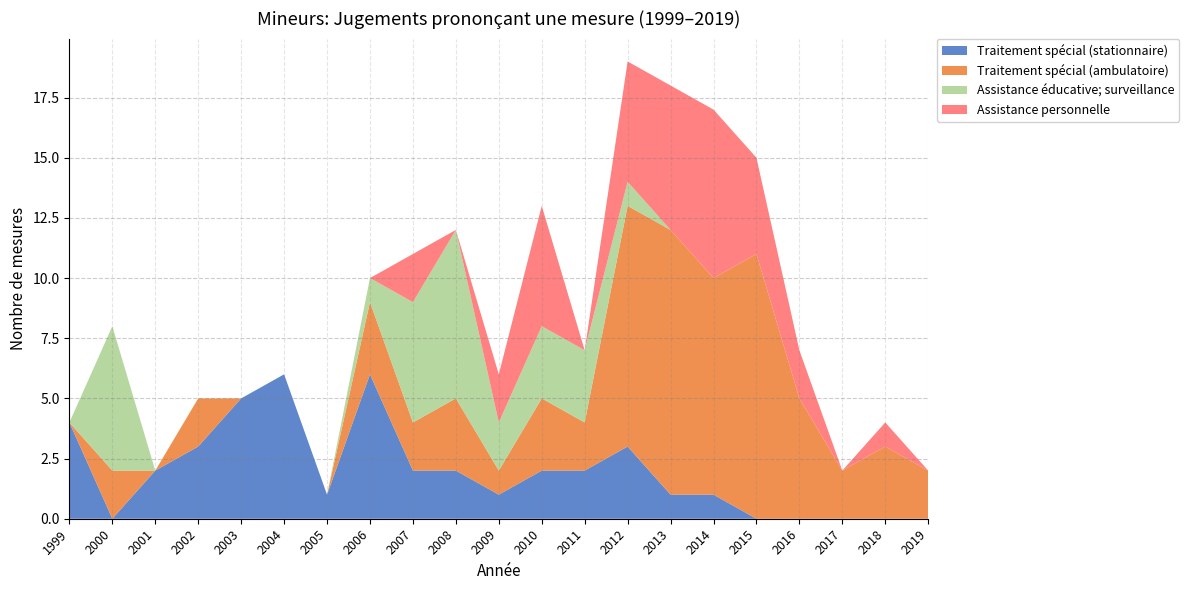

Reading left to right, extract all data points from this chart.

Traitement spécial (stationnaire): 4	0	2	3	5	6	1	6	2	2	1	2	2	3	1	1	0	0	0	0	0
Traitement spécial (ambulatoire): 0	2	0	2	0	0	0	3	2	3	1	3	2	10	11	9	11	5	2	3	2
Assistance éducative; surveillance: 0	6	0	0	0	0	0	1	5	7	2	3	3	1	0	0	0	0	0	0	0
Assistance personnelle: 0	0	0	0	0	0	0	0	2	0	2	5	0	5	6	7	4	2	0	1	0